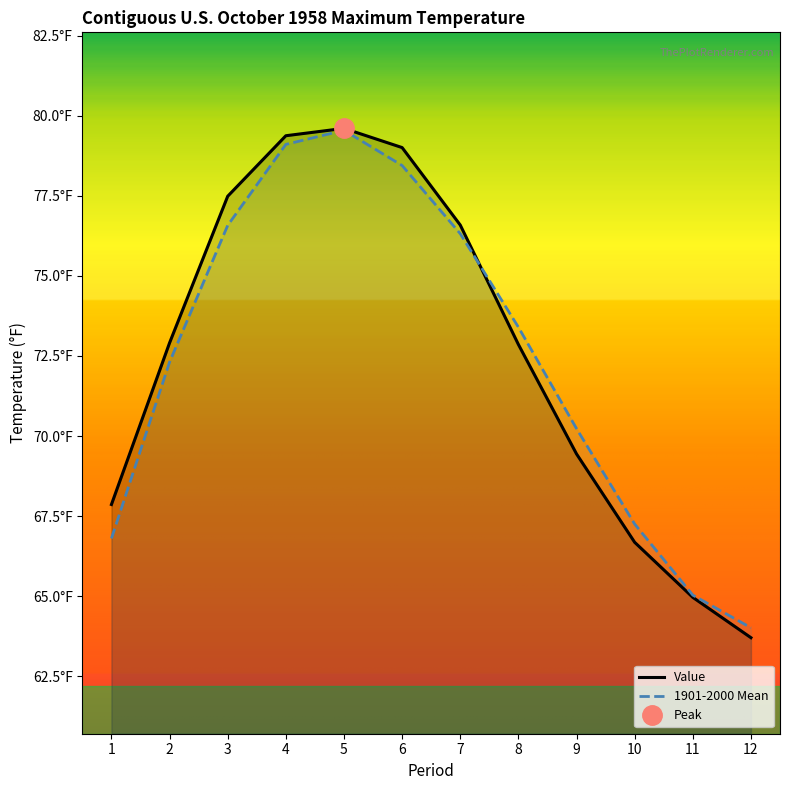

Is the value of Value at 10 greater than the value of 1901-2000 Mean at 8?

No